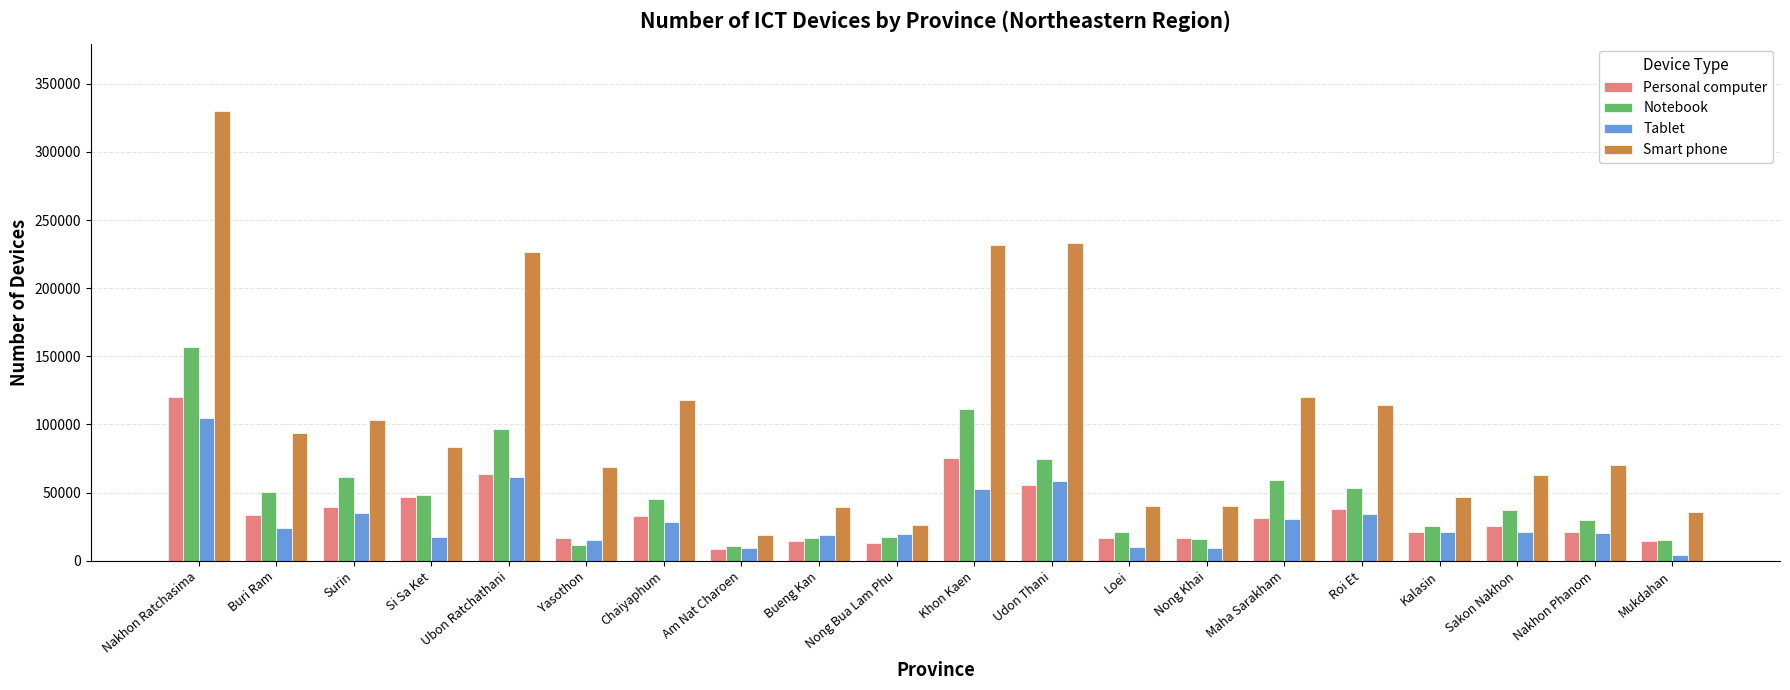

How many bars are there in total?

80